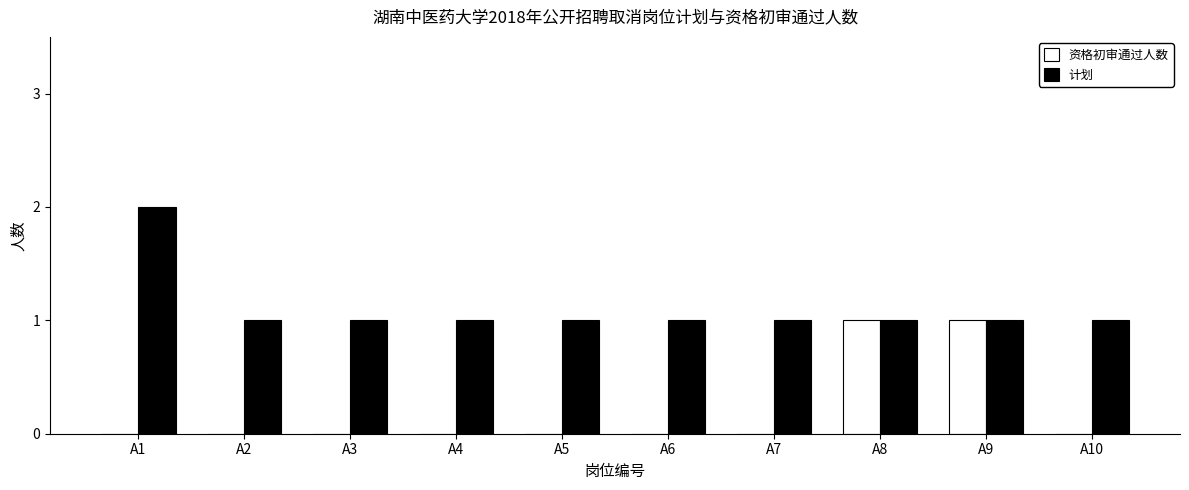

Reading right to left, what are all the values shown in this chart?

资格初审通过人数: 0	1	1	0	0	0	0	0	0	0
计划: 1	1	1	1	1	1	1	1	1	2